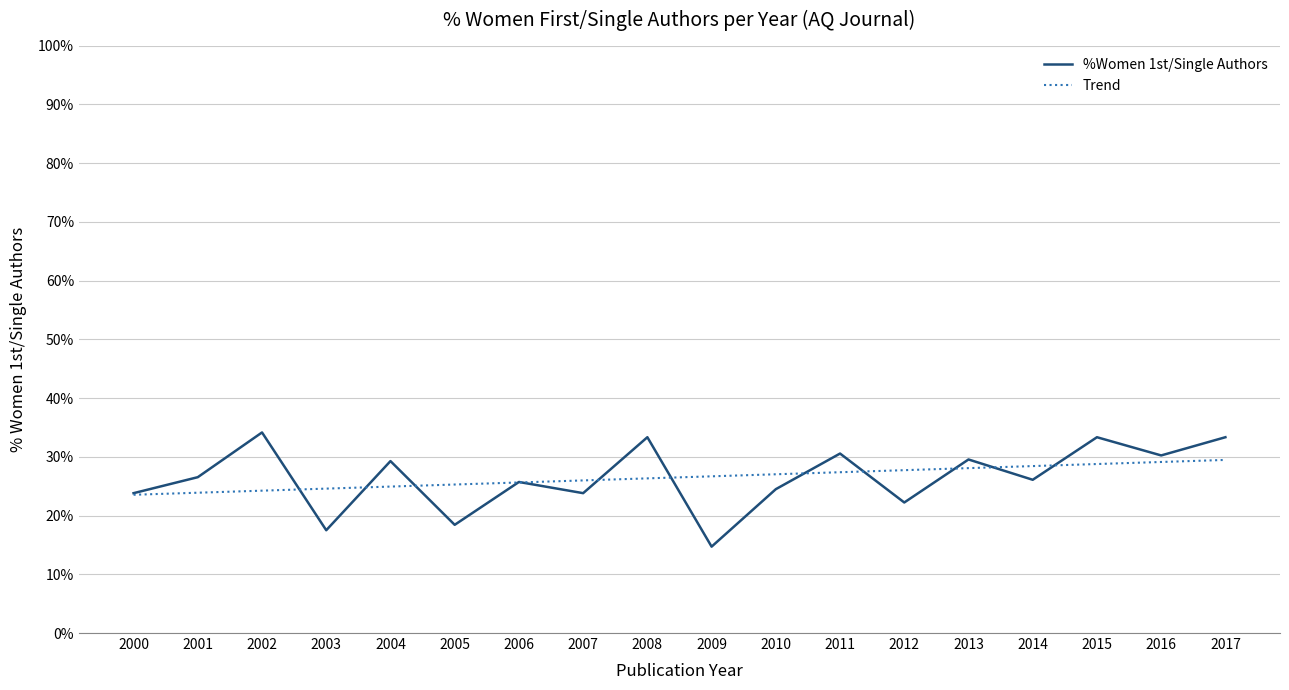

Which has a higher value, 2006 or 2011?

2011